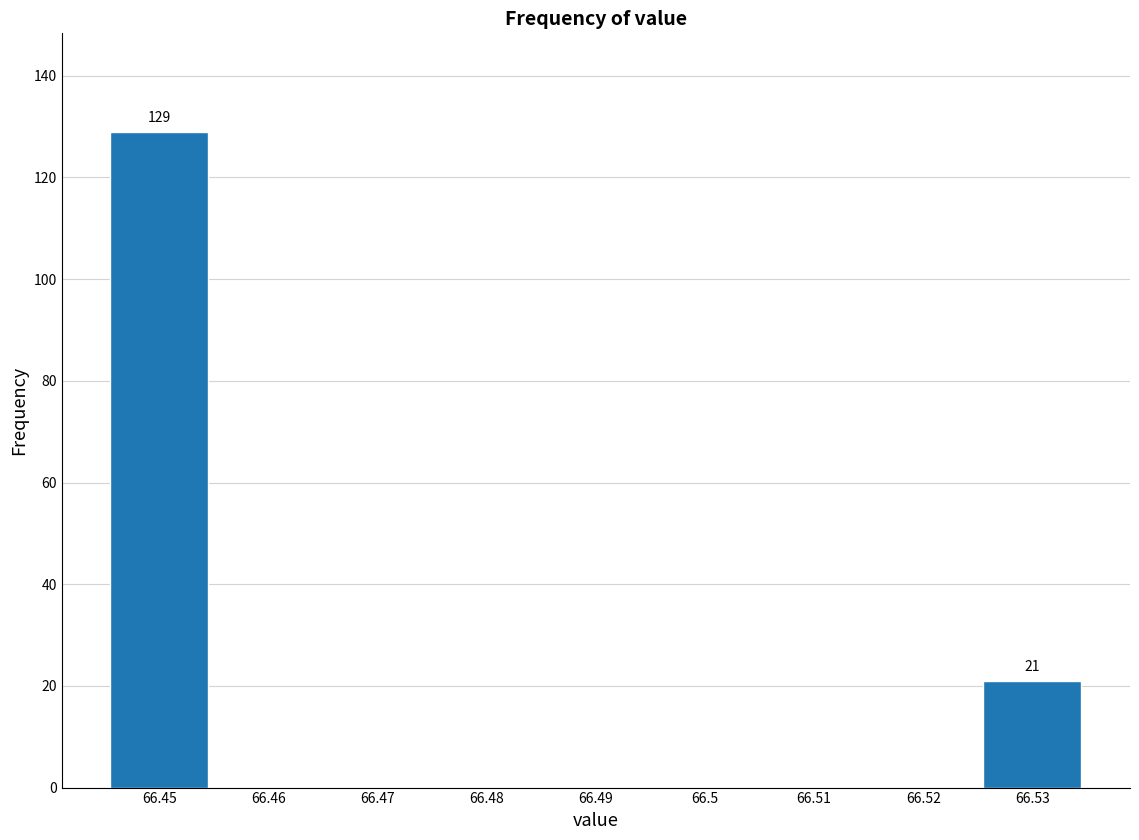

Reading left to right, transcribe all the data shown in this chart.

66.45=129	66.46=0	66.47=0	66.48=0	66.49=0	66.5=0	66.51=0	66.52=0	66.53=21